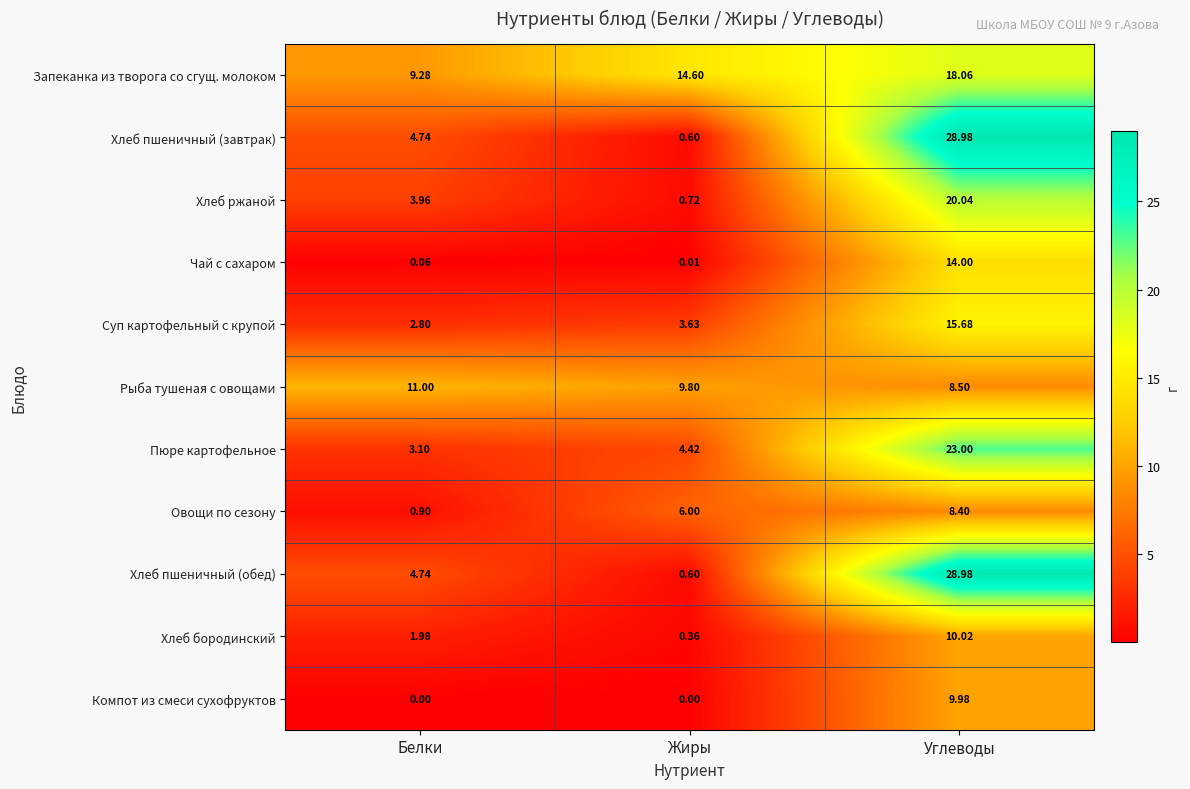

How many data points in Овощи по сезону are less than 6?

1